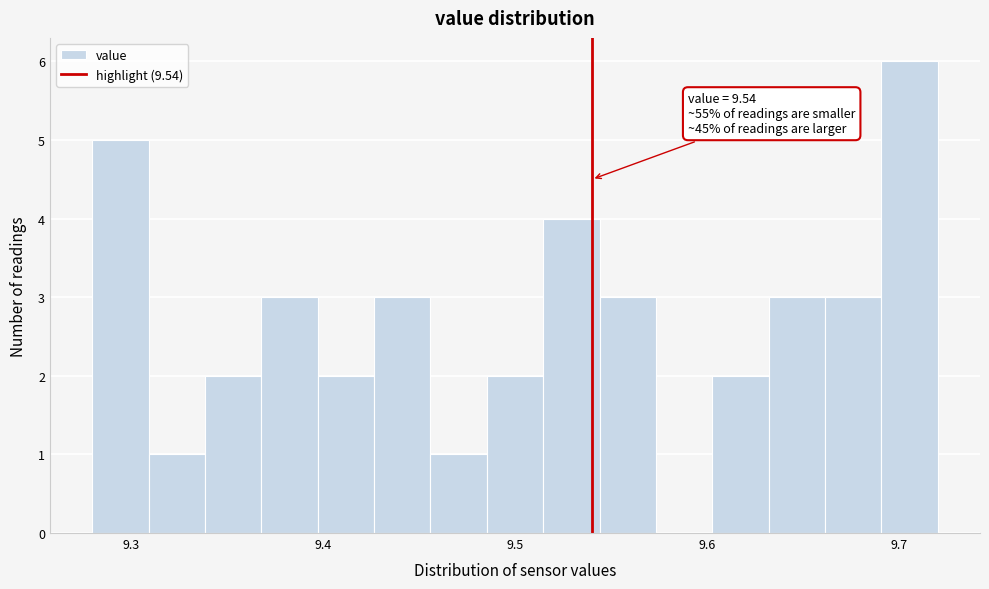

Around what value on the x-axis is the tallest bar? Give the approximate position of its centre, as read against the axis.

9.71